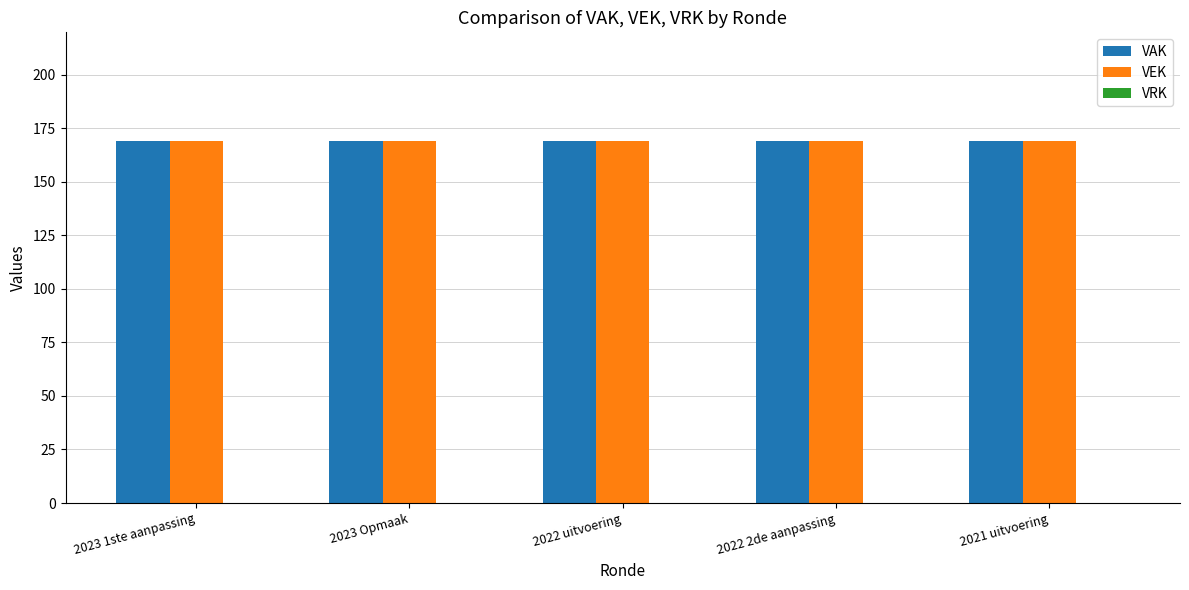

Count the number of categories in the chart.

5